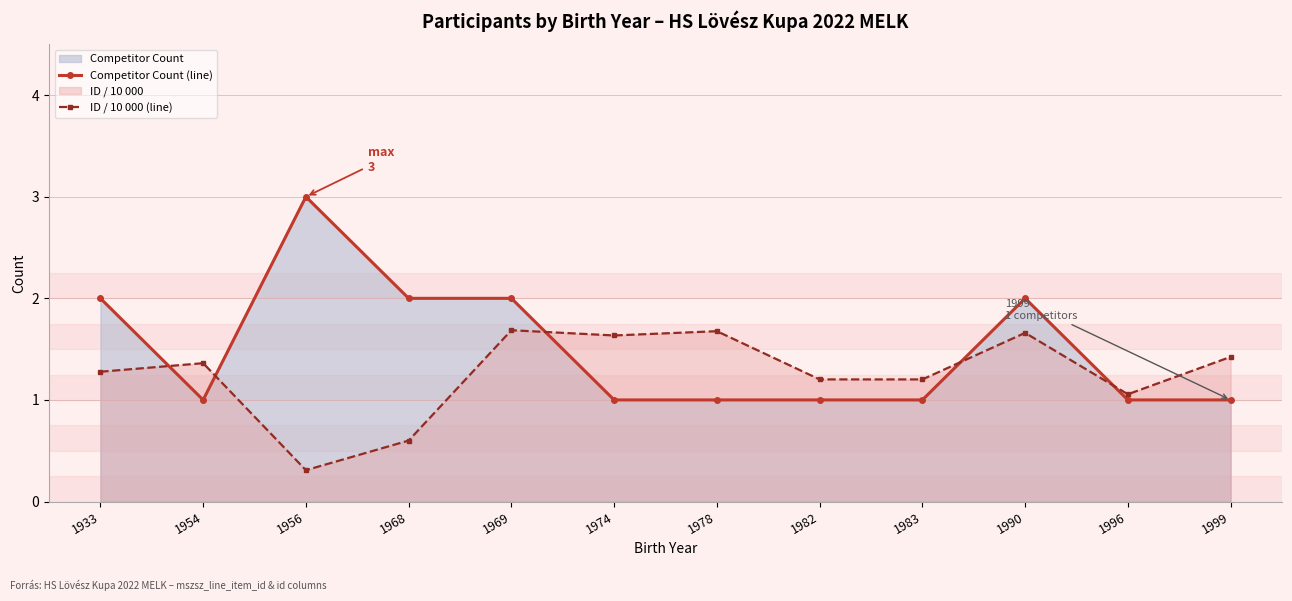

What is the total value across all series at 1999?

2.4